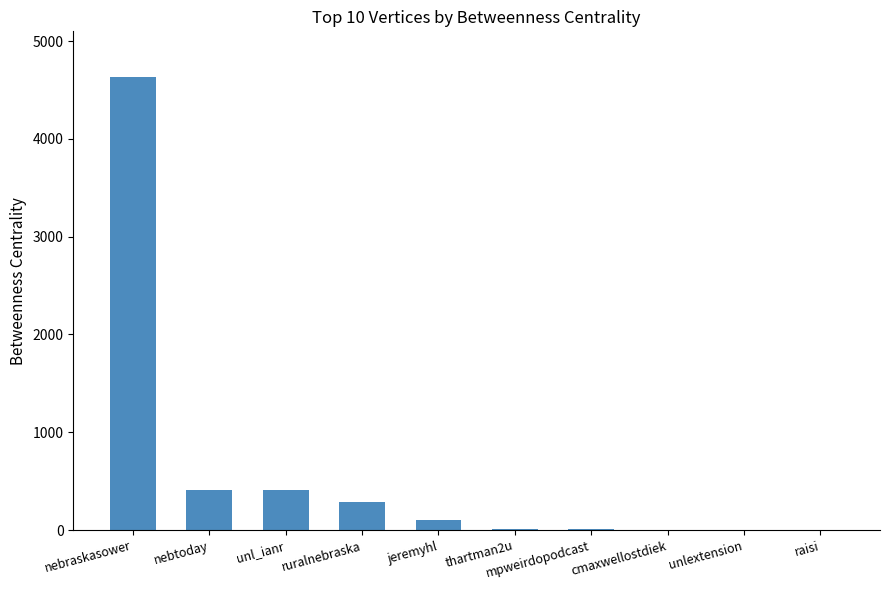

How many distinct data groups are displayed?

1